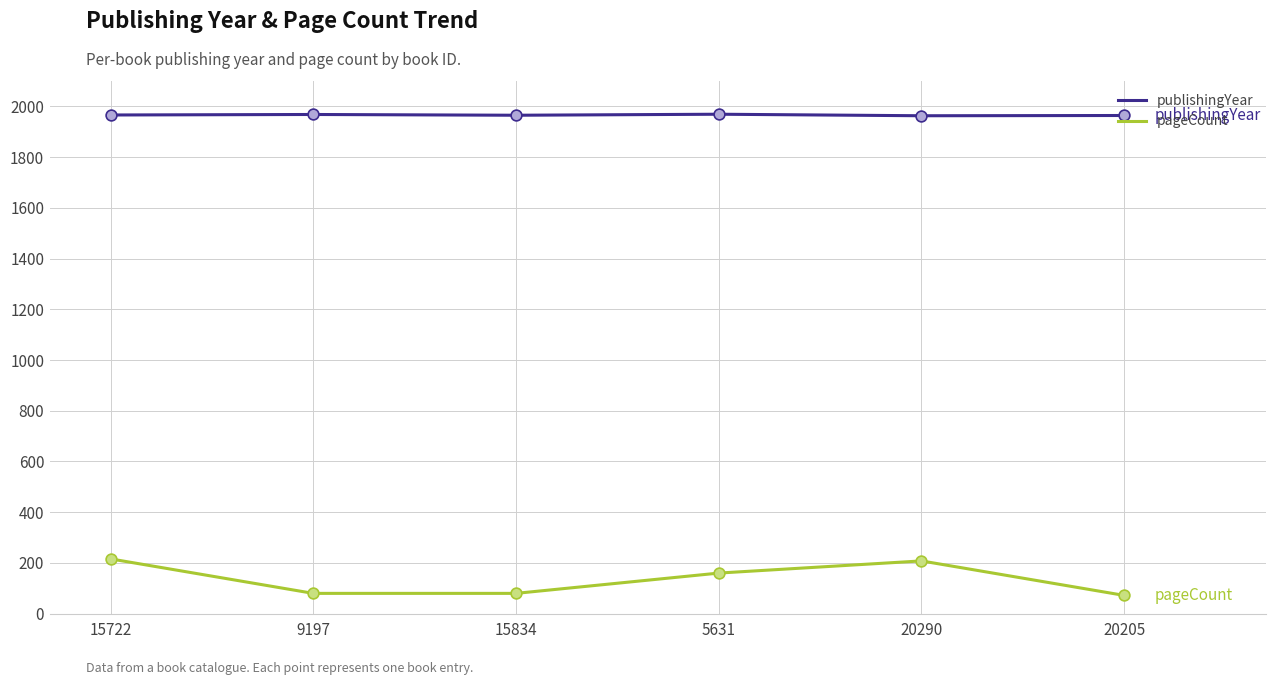

Which series has the largest total across all categories?

publishingYear